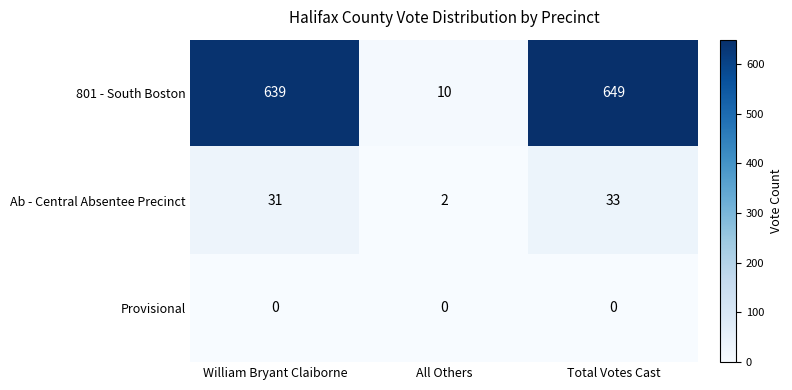

The Ab - Central Absentee Precinct series shows 1 at All Others. True or false?

False